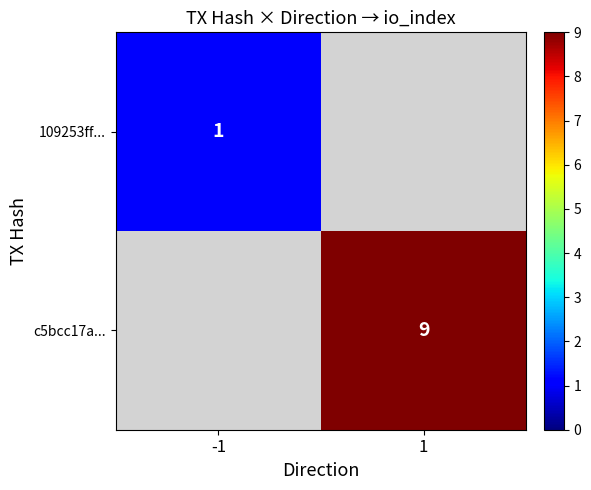

Is the value of 109253ff... at -1 greater than the value of c5bcc17a... at 1?

No